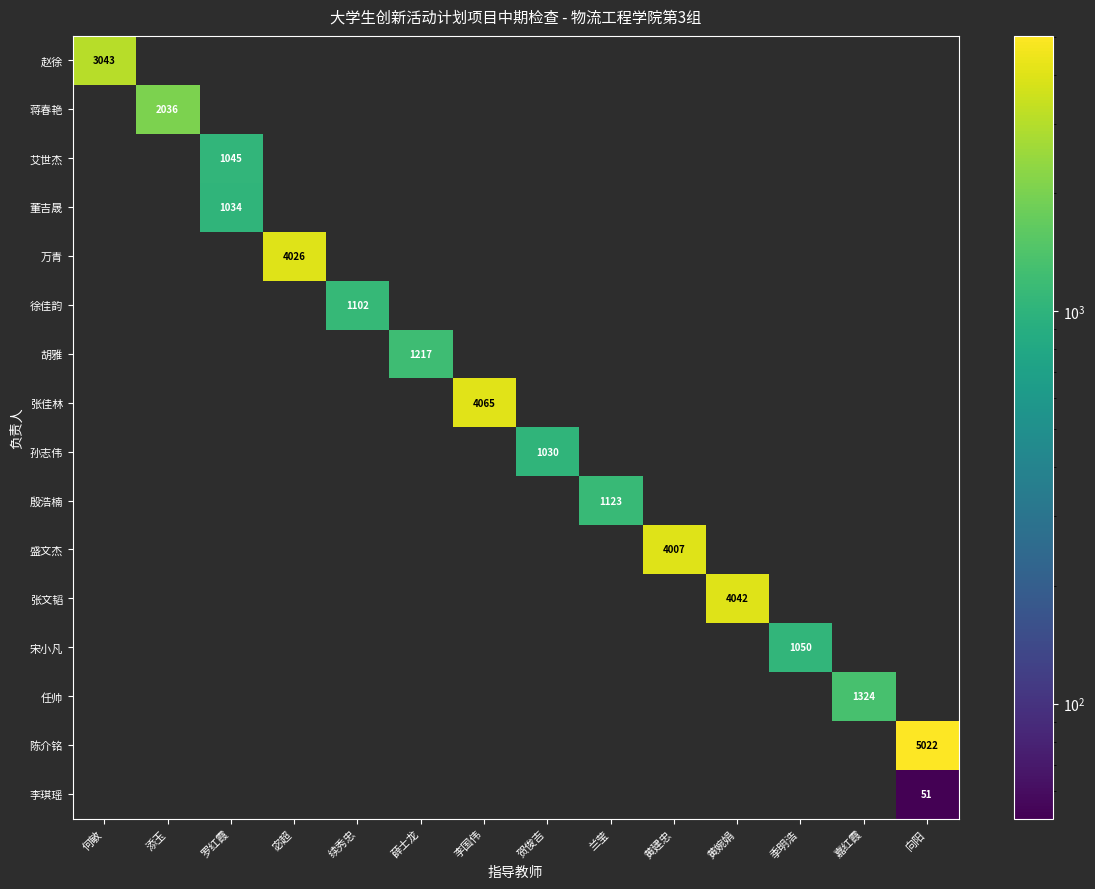

The value of 李琪瑶 at 向阳 is 51. True or false?

True